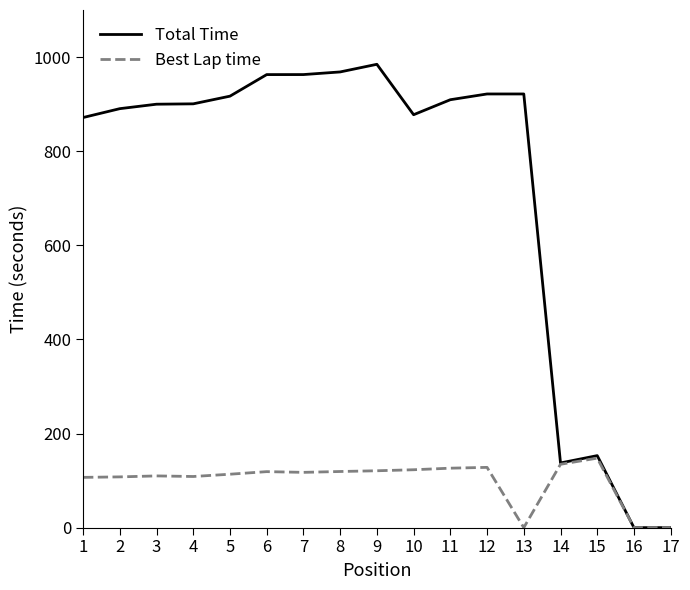

List the series in order of their peak value, lowest first.

Best Lap time, Total Time